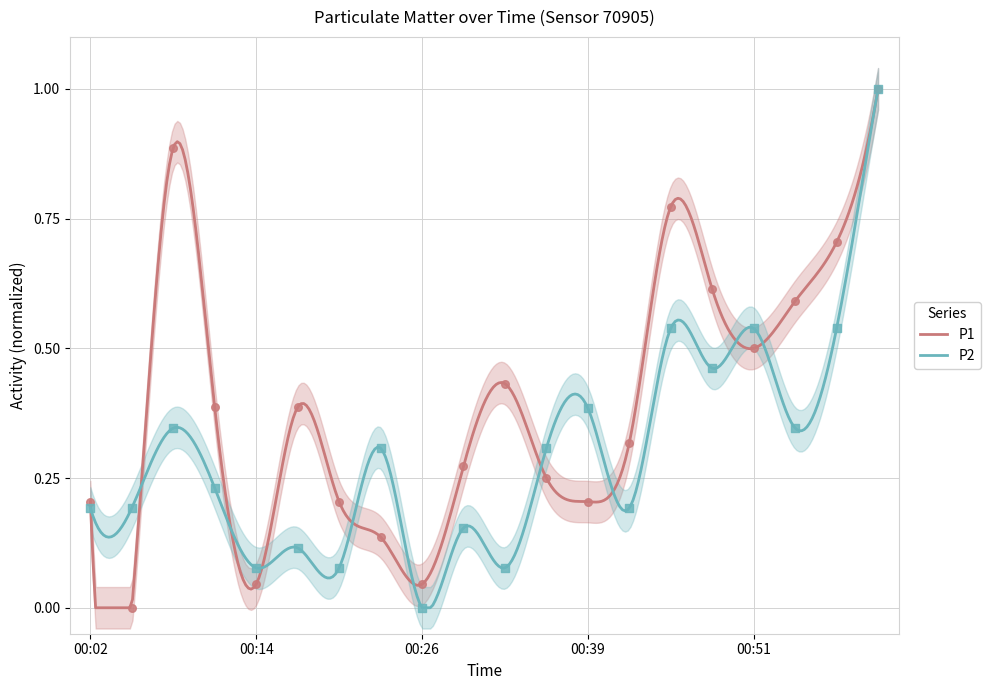

At which category is the sum across all series the highest?

01:00